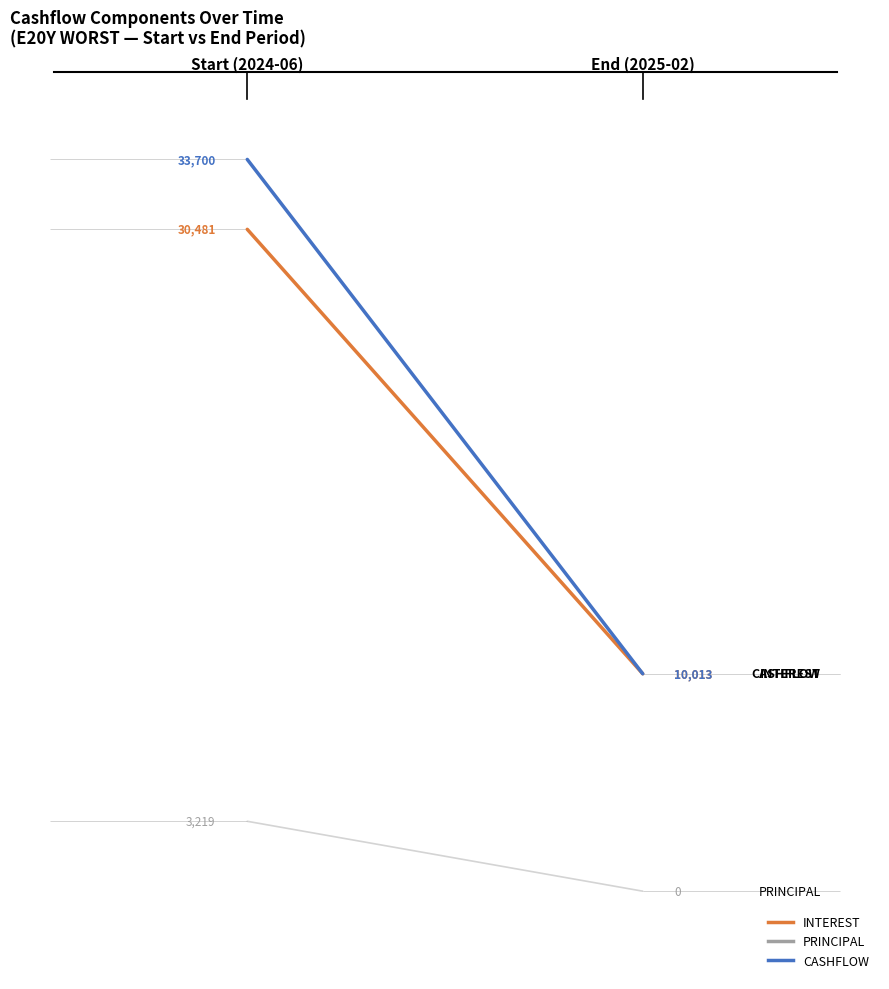

Is the value of CASHFLOW at 1 greater than the value of INTEREST at 0?

No